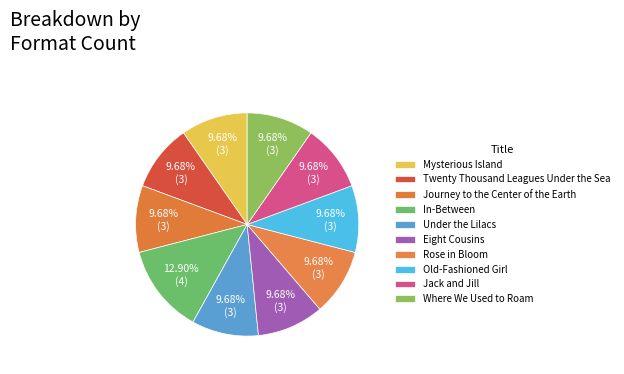

Count the number of slices in the pie.

10